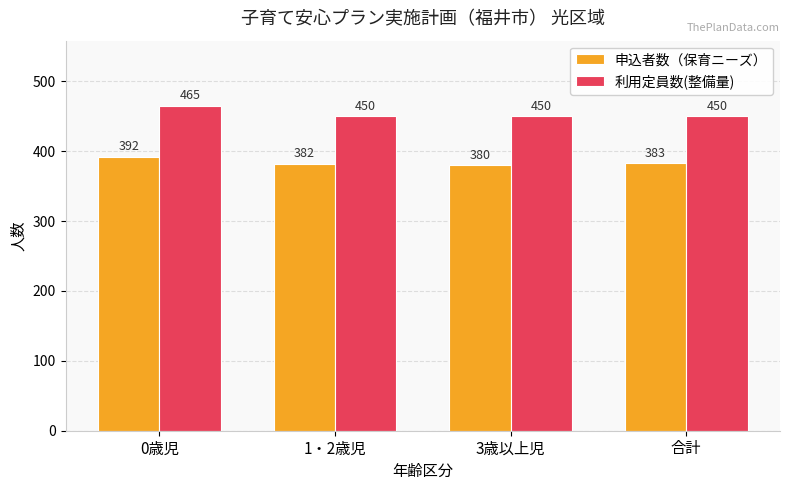

True or false: 利用定員数(整備量) has a value of 747 at 0歳児.

False